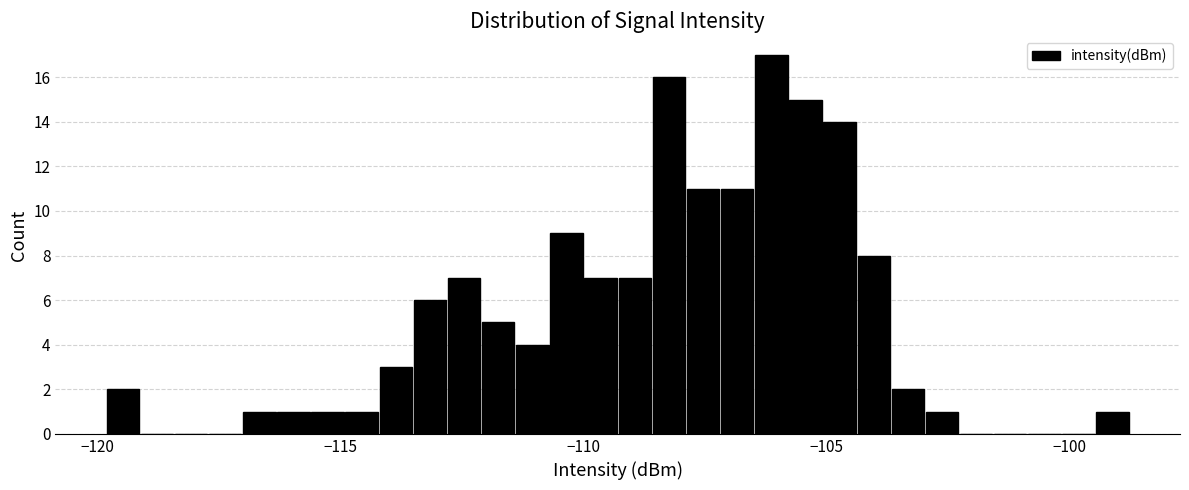

Around what value on the x-axis is the tallest bar? Give the approximate position of its centre, as read against the axis.

-106.0